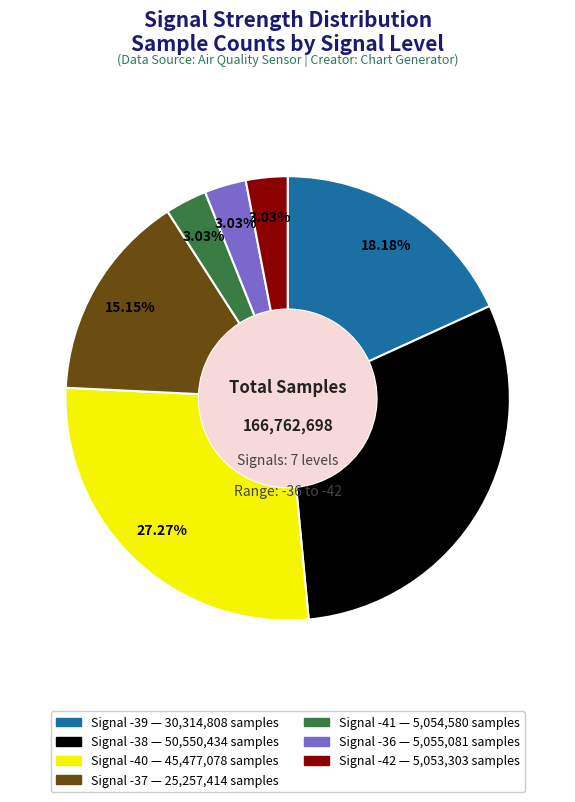

Does any single category account for the majority?

No